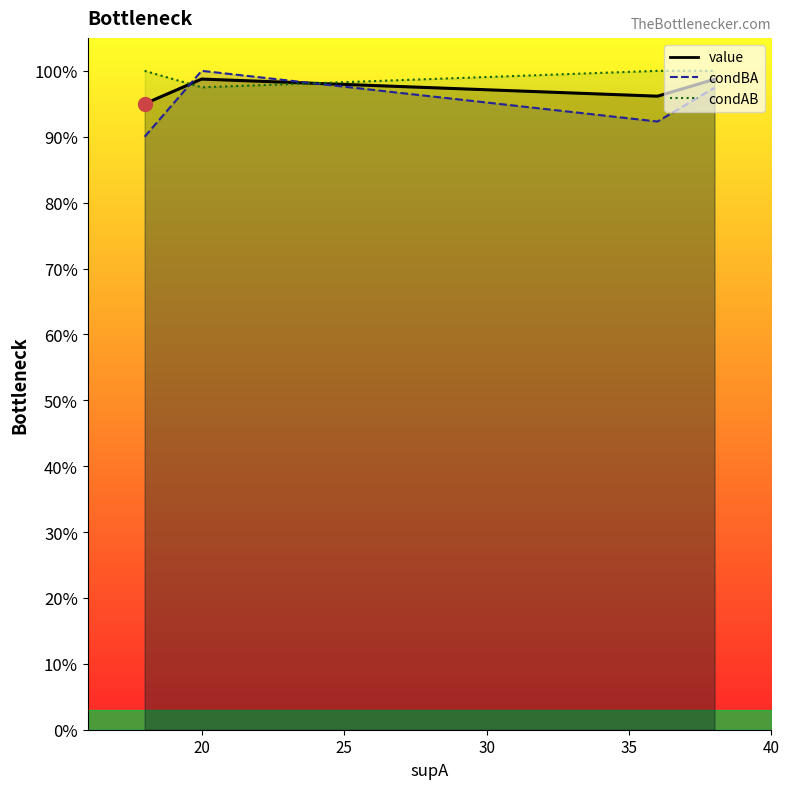

Which label corresponds to the largest value in the chart?

20